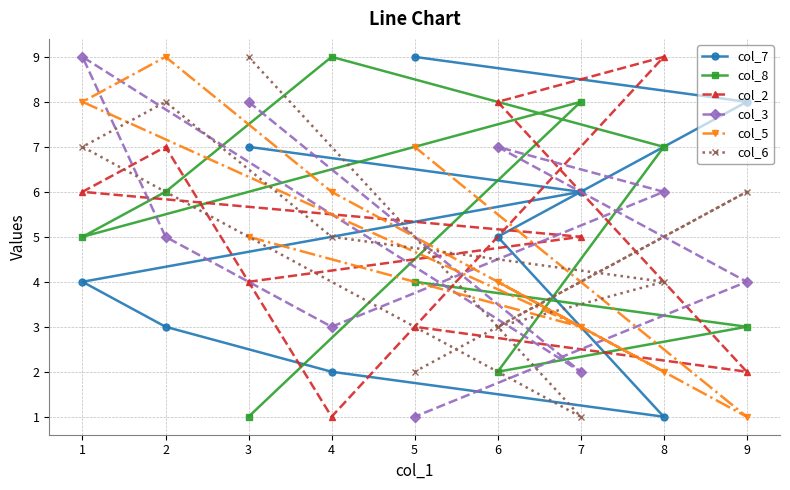

How many intersections are there between col_6 and col_5?

5